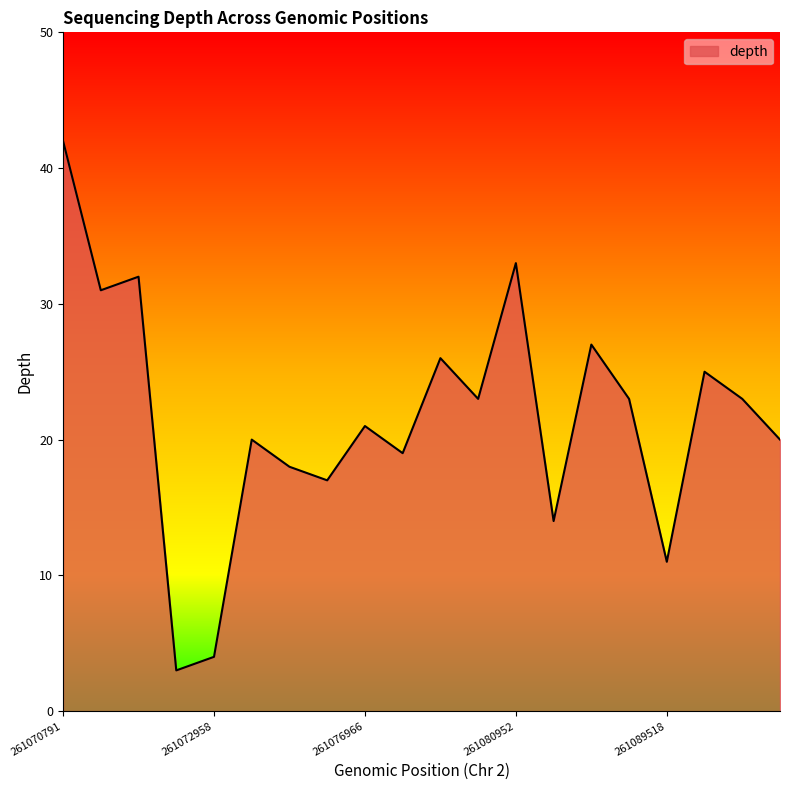

What is the smallest value displayed?

3